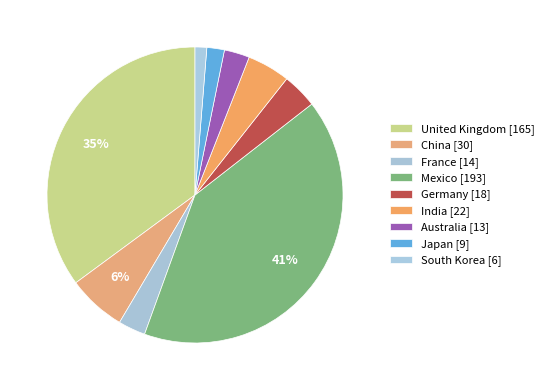

What is the smallest slice in the pie chart?

South Korea